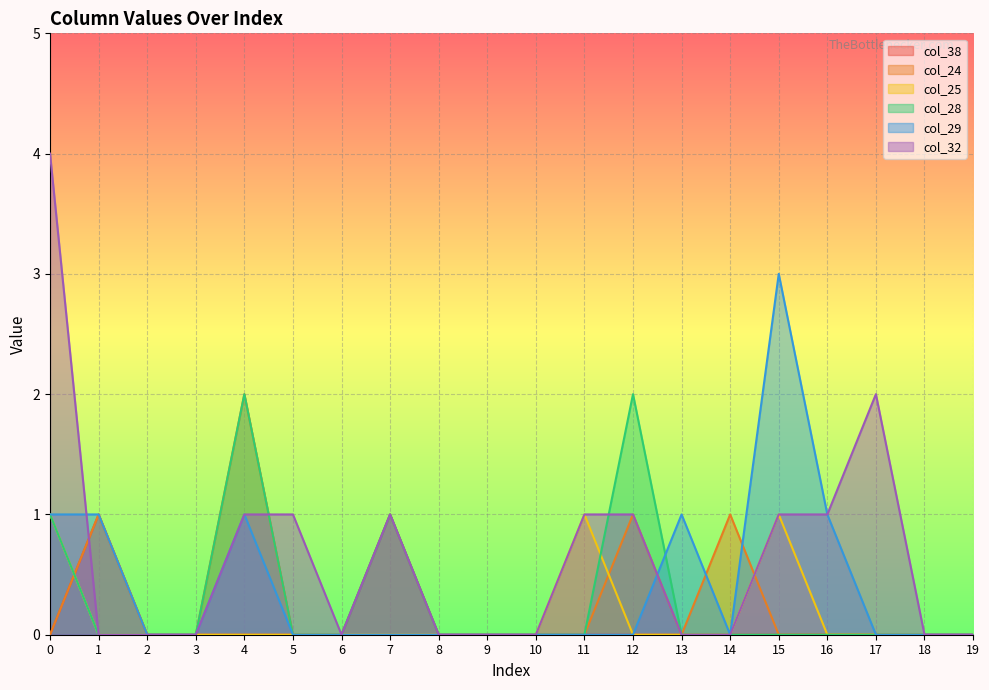

The col_29 series shows 2 at 6. True or false?

False